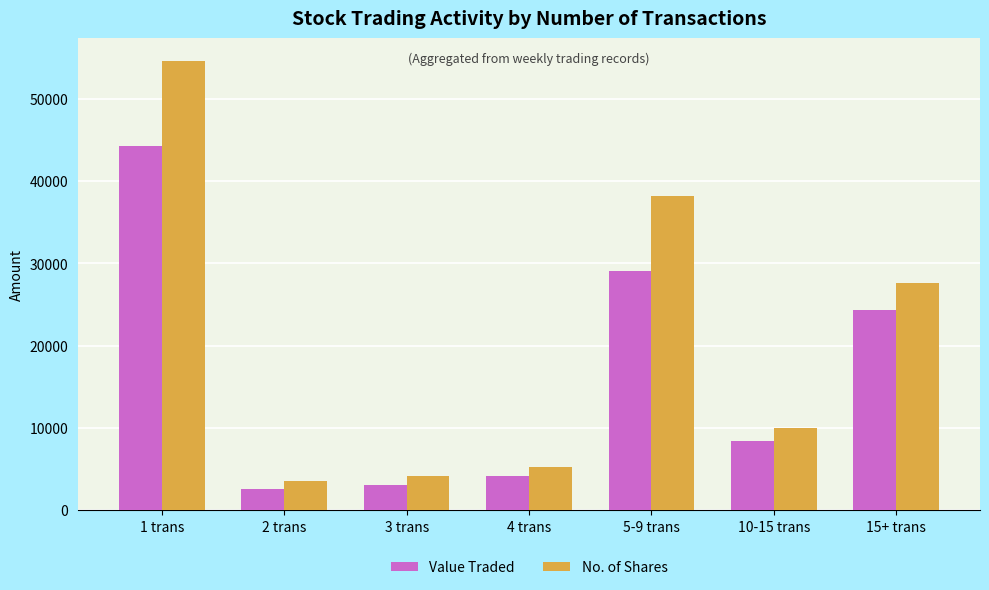

What is the sum of all No. of Shares values?

143308